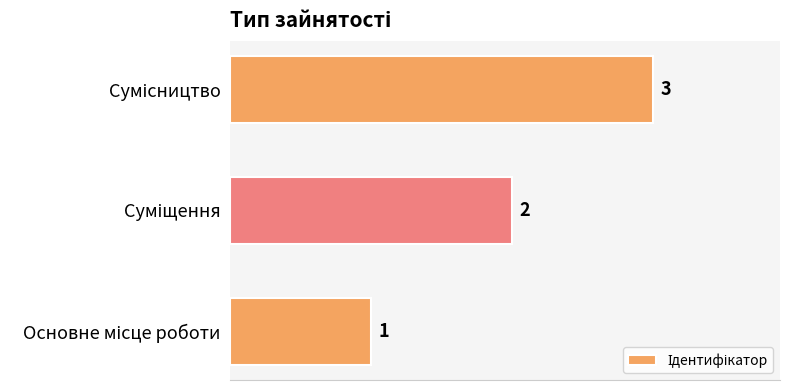

What is the sum of all values?

6